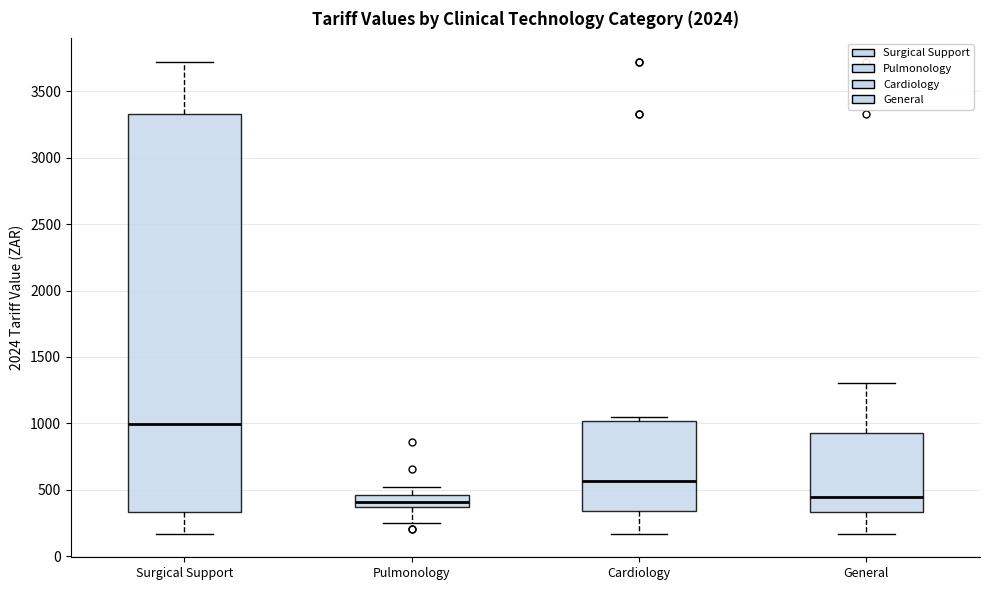

Reading left to right, read every box against the y-axis: the position of its median line, the range the box covers, and the ends of its whiskers. The values are not printed on the chart, so give them approximately, as read against the axis.

Surgical Support: median 1000, box 350 to 3350, whiskers 150 to 3700
Pulmonology: median 400, box 350 to 450, whiskers 250 to 500
Cardiology: median 550, box 350 to 1000, whiskers 150 to 1050
General: median 450, box 350 to 950, whiskers 150 to 1300